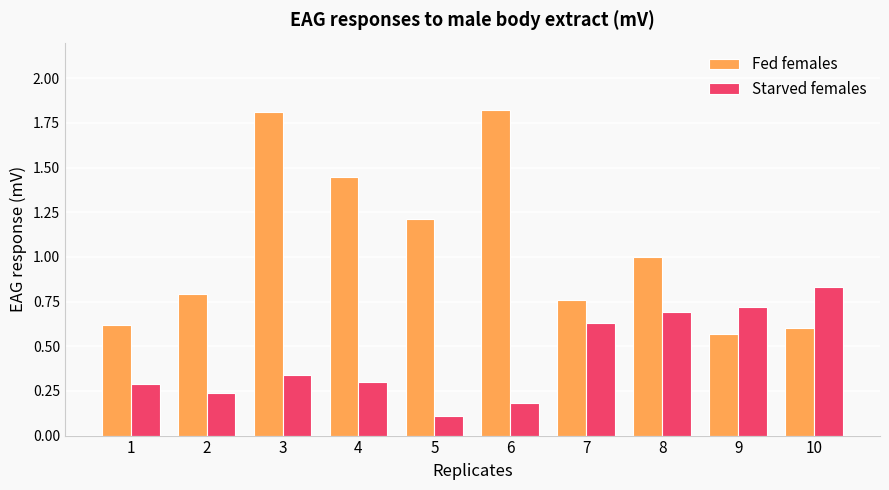

List the series in order of their overall mean, highest first.

Fed females, Starved females